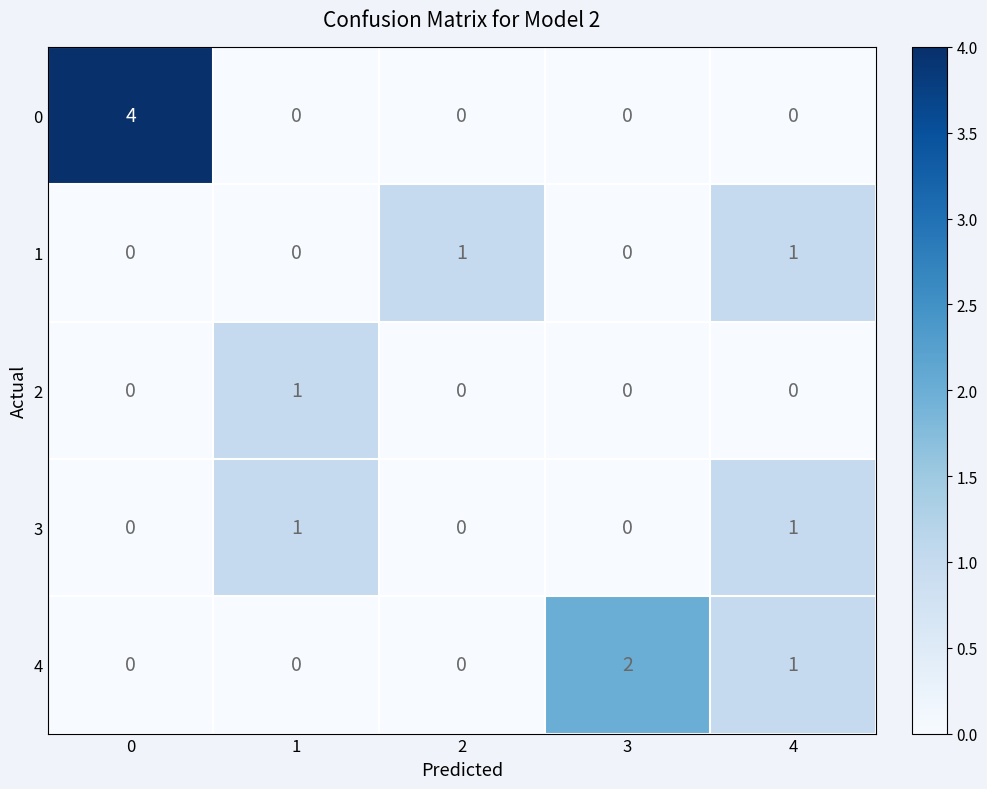

At how many categories does at least one series exceed 3?

1